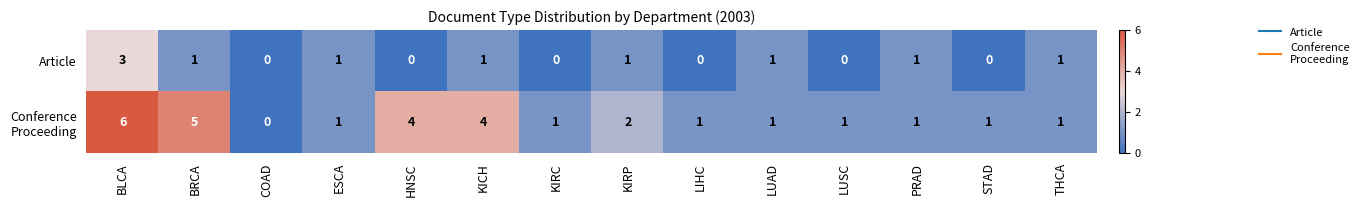

What is the total value across all series at HNSC?

4